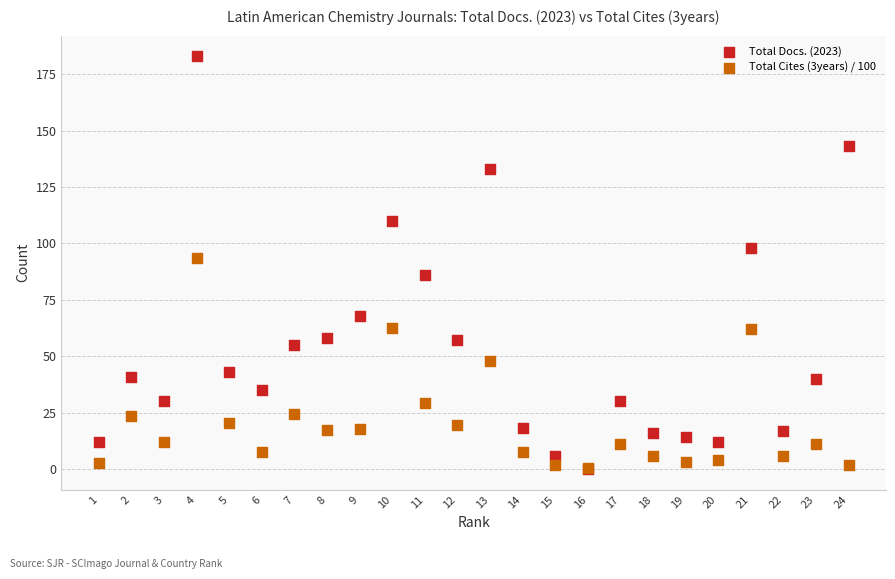

What are all the series names shown in the legend?

Total Docs. (2023), Total Cites (3years) / 100